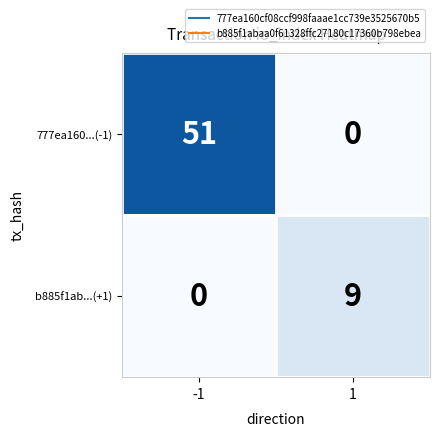

What is the difference between the 777ea160...(-1) values at 1 and -1?

51